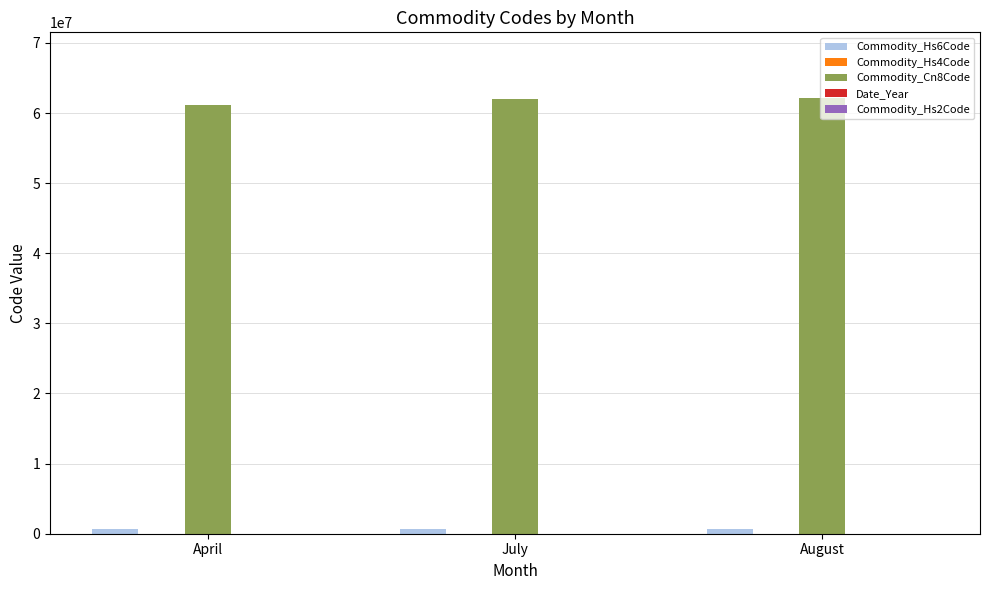

What is the total value across all series at July?

62673728